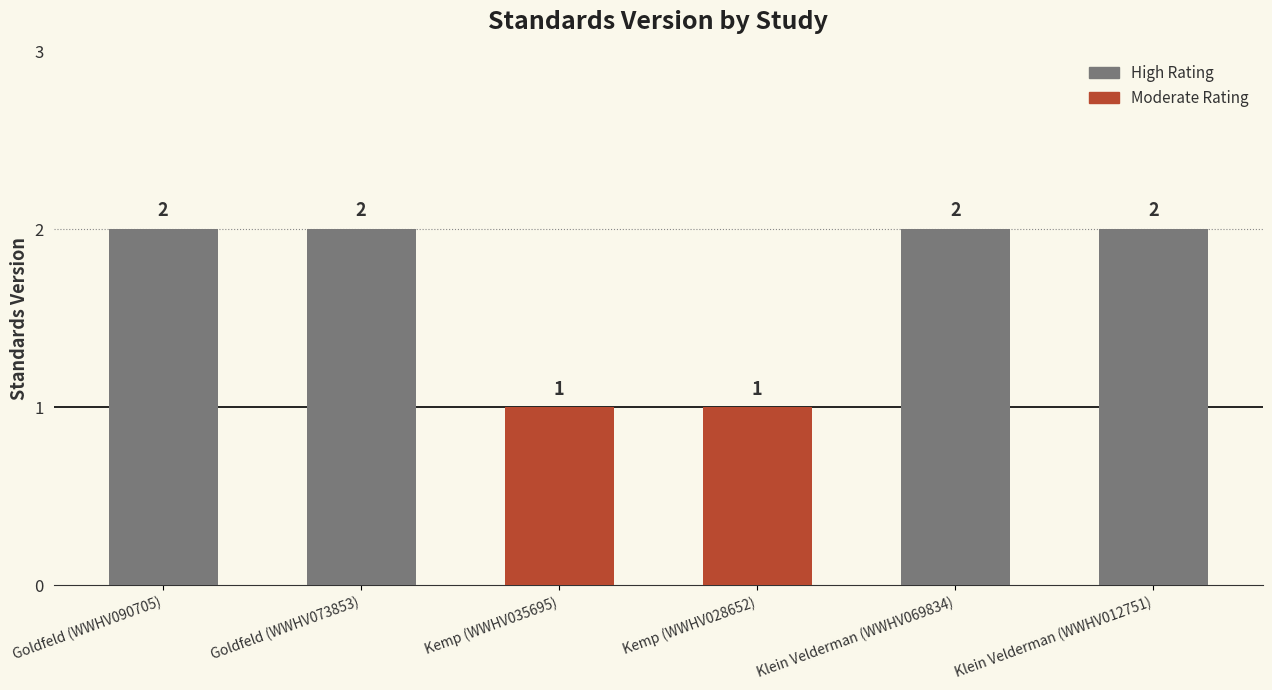

What is the value of the 4th bar from the left?

1